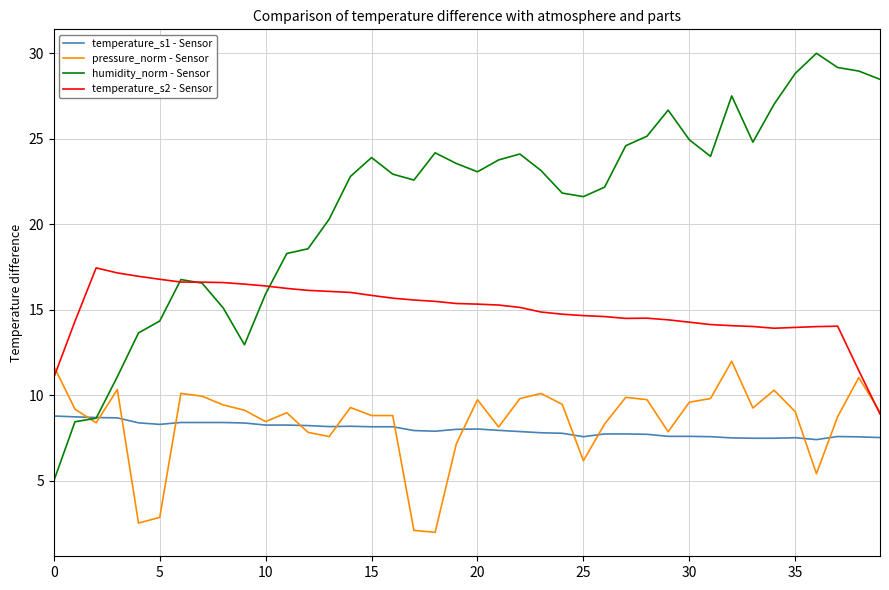

What is the minimum value for humidity_norm - Sensor?

5.0